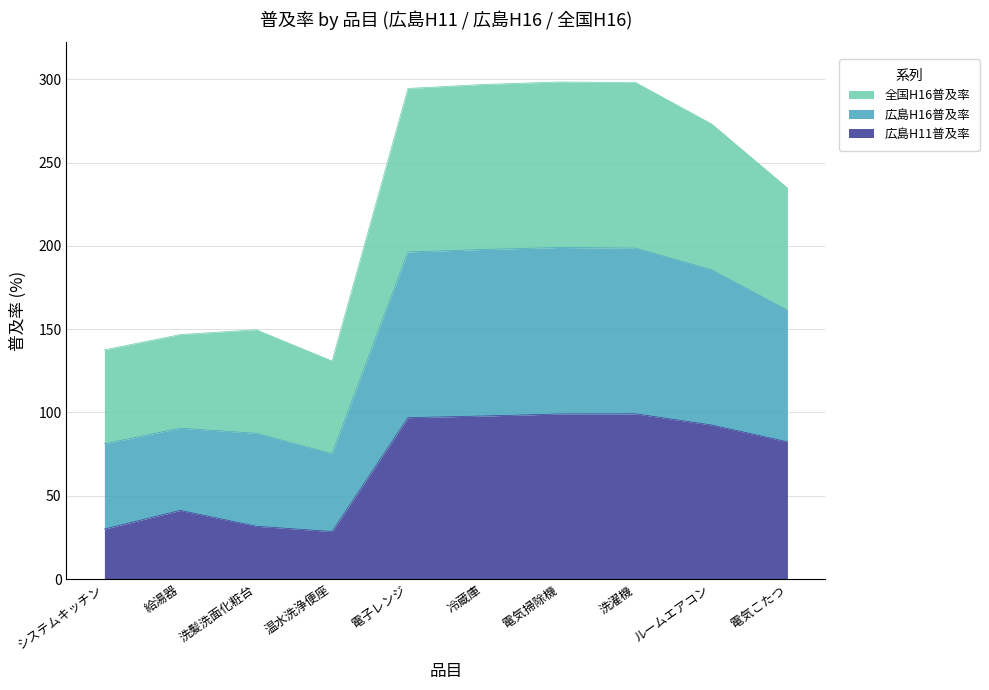

True or false: 広島H16普及率 has a value of 44.1 at 温水洗浄便座.

False